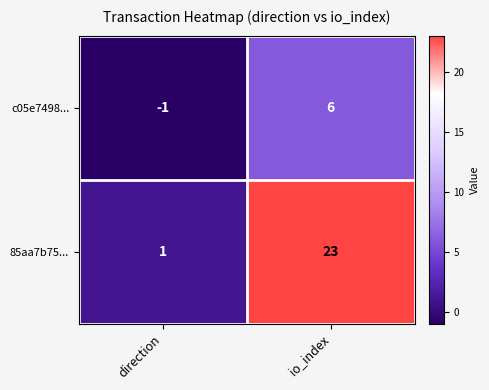

Rank the series at direction from highest to lowest value.

85aa7b75..., c05e7498...